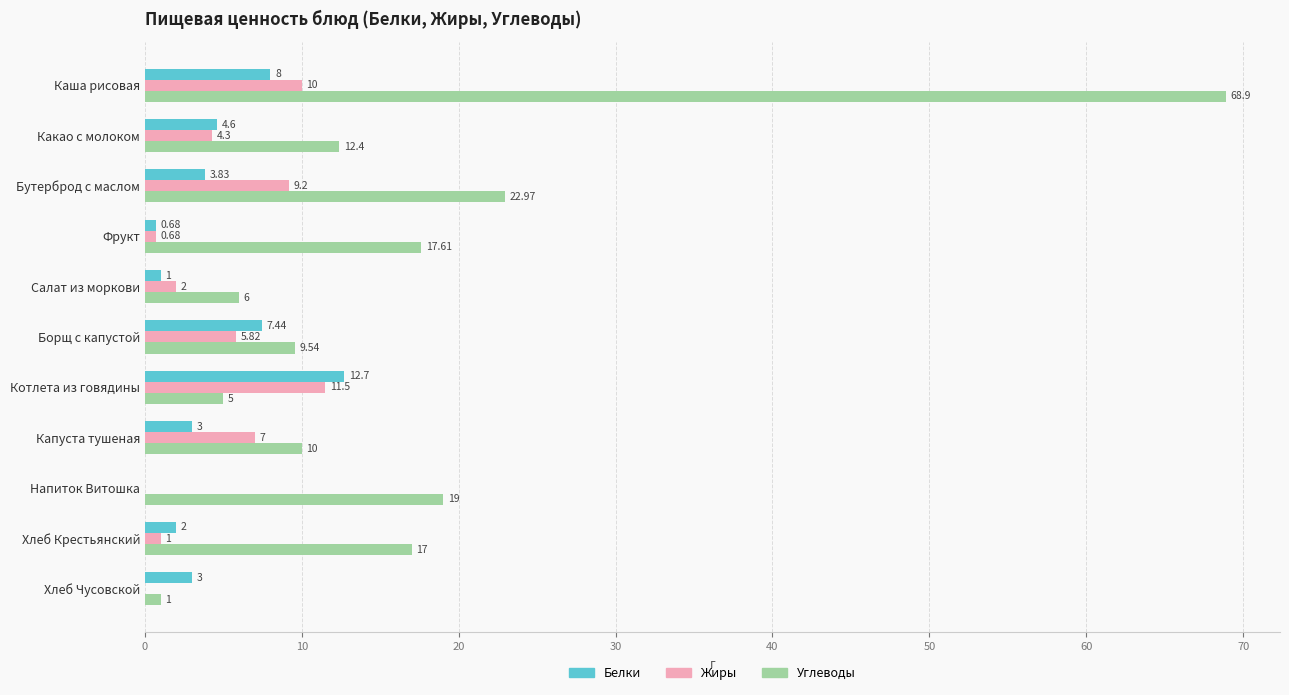

Which category has the highest value in the Жиры series?

Котлета из говядины